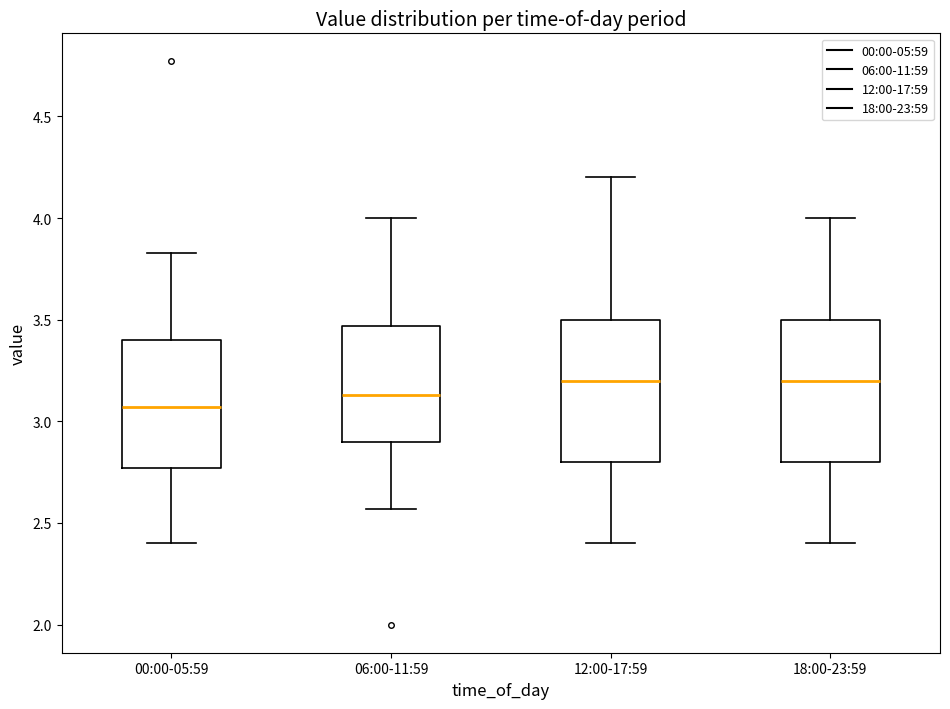

Where does the median line of the box for 18:00-23:59 sit on the y-axis? The values are not printed on the chart, so give them approximately, as read against the axis.

3.20